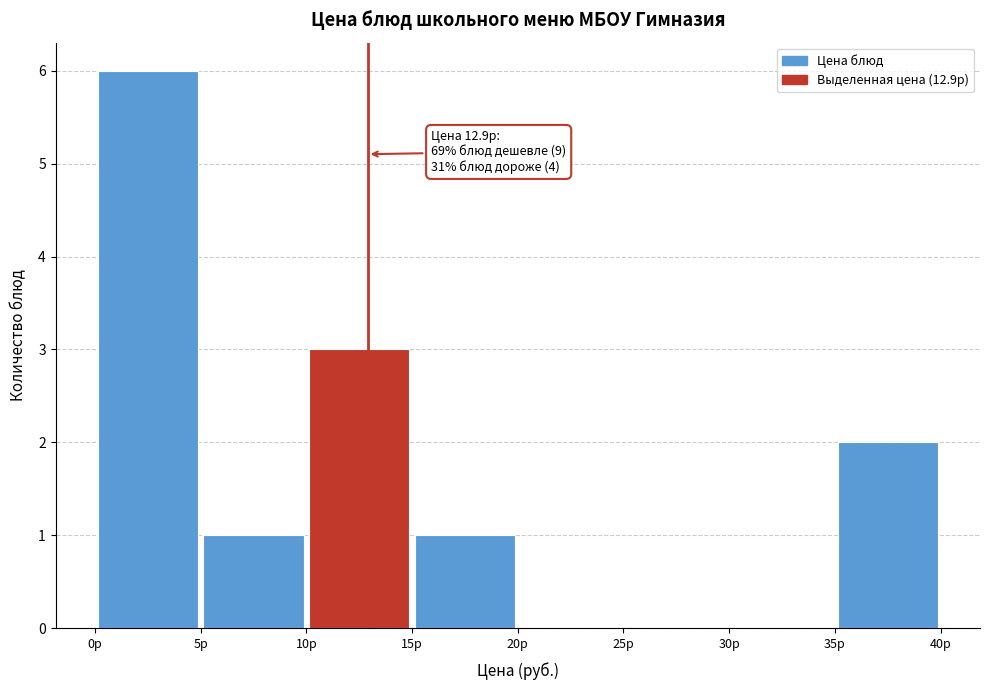

Over which range of the x-axis is the bar tallest?

0 to 5